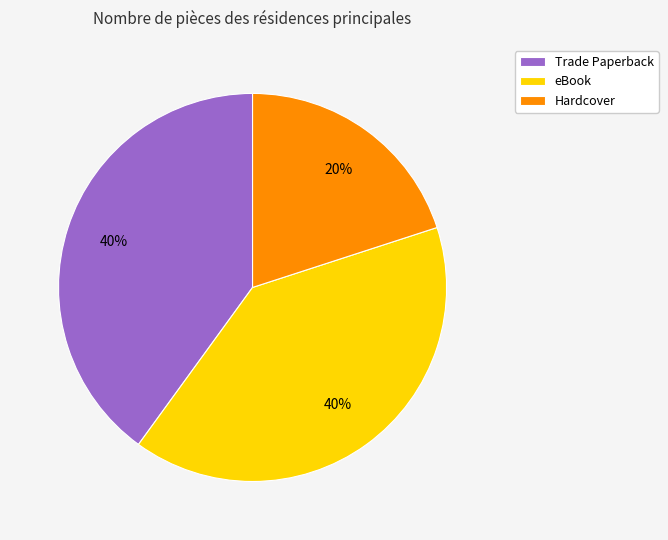

Which category has the smallest portion of the pie?

Hardcover